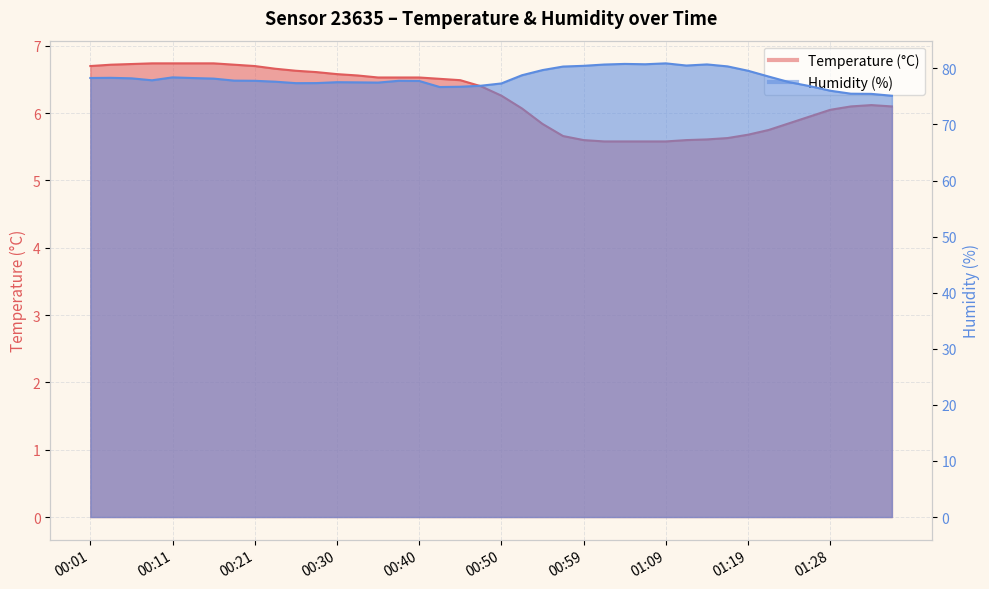

Which series has the widest spread of values?

Humidity (%)